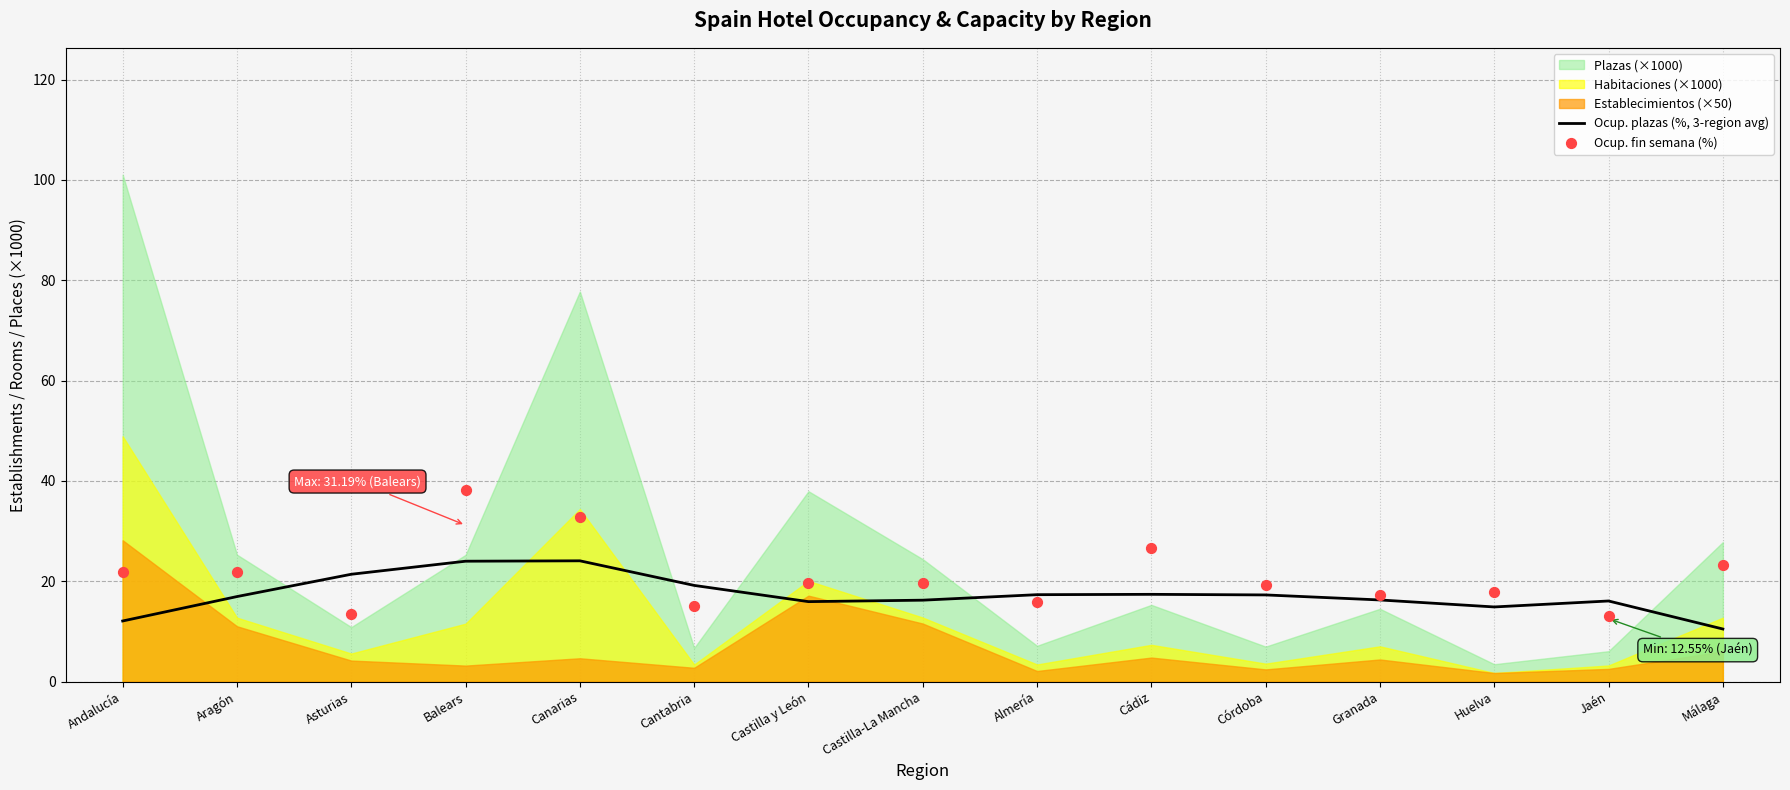

Which series has the largest total across all categories?

Ocup. fin semana (%)